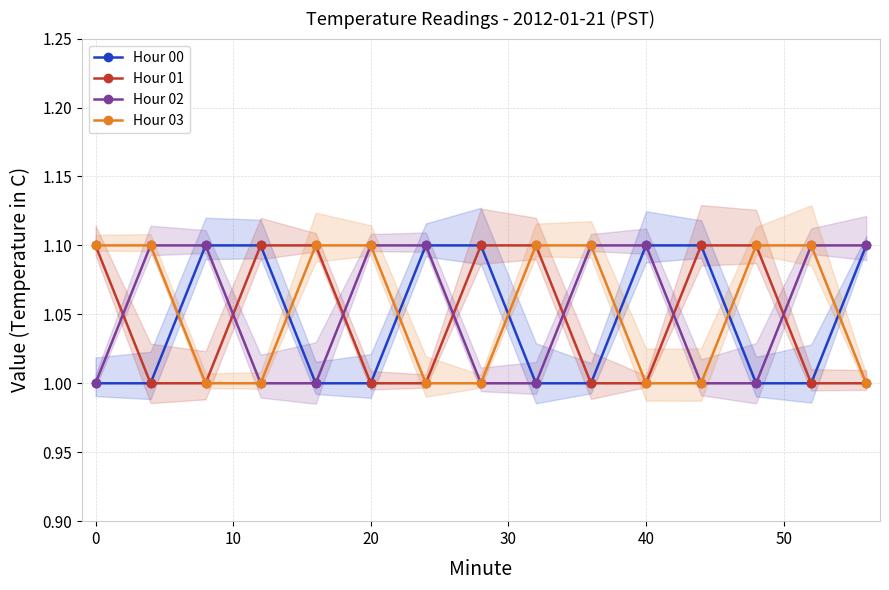

What are all the series names shown in the legend?

Hour 00, Hour 01, Hour 02, Hour 03